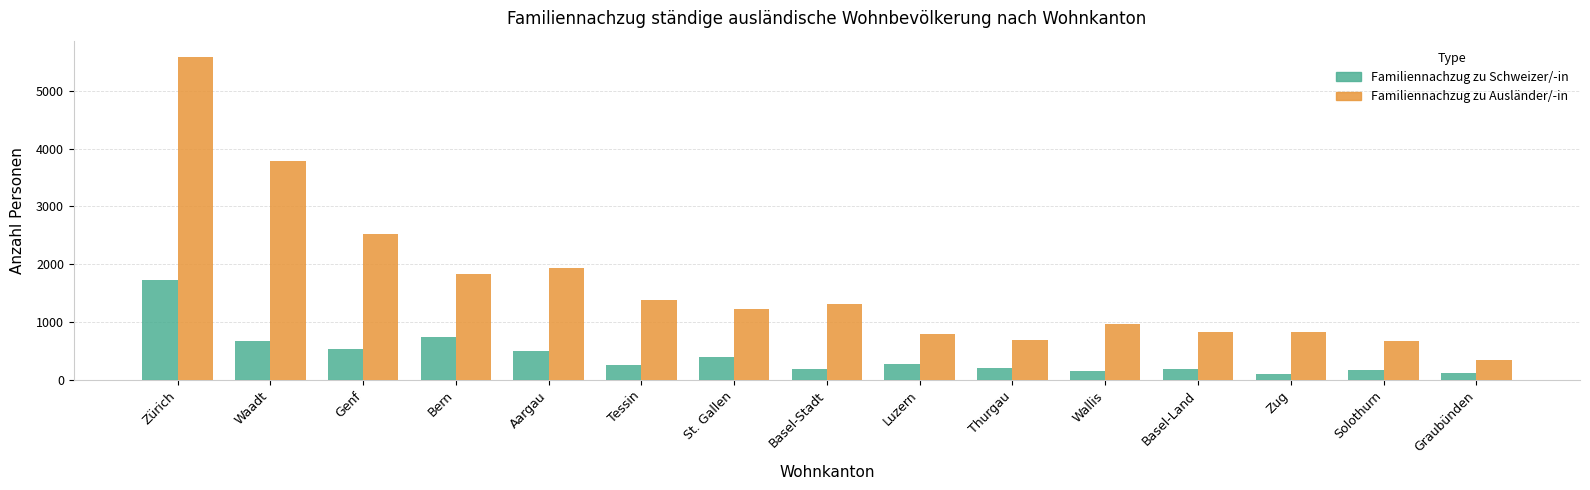

What is the spread (max minus min) of values at Basel-Land?

649